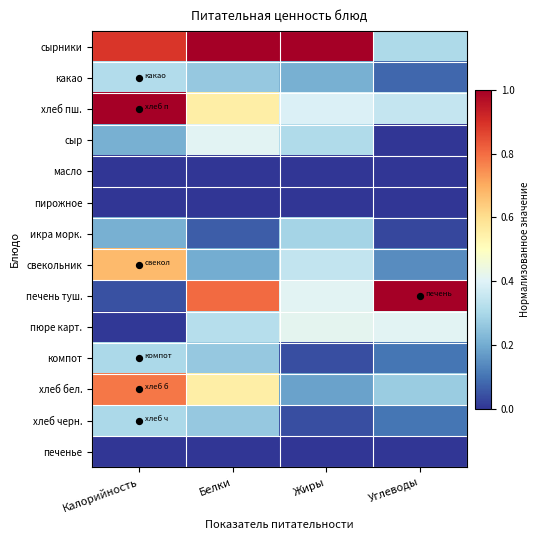

Between Жиры and Углеводы, which series saw the biggest shift?

сырники